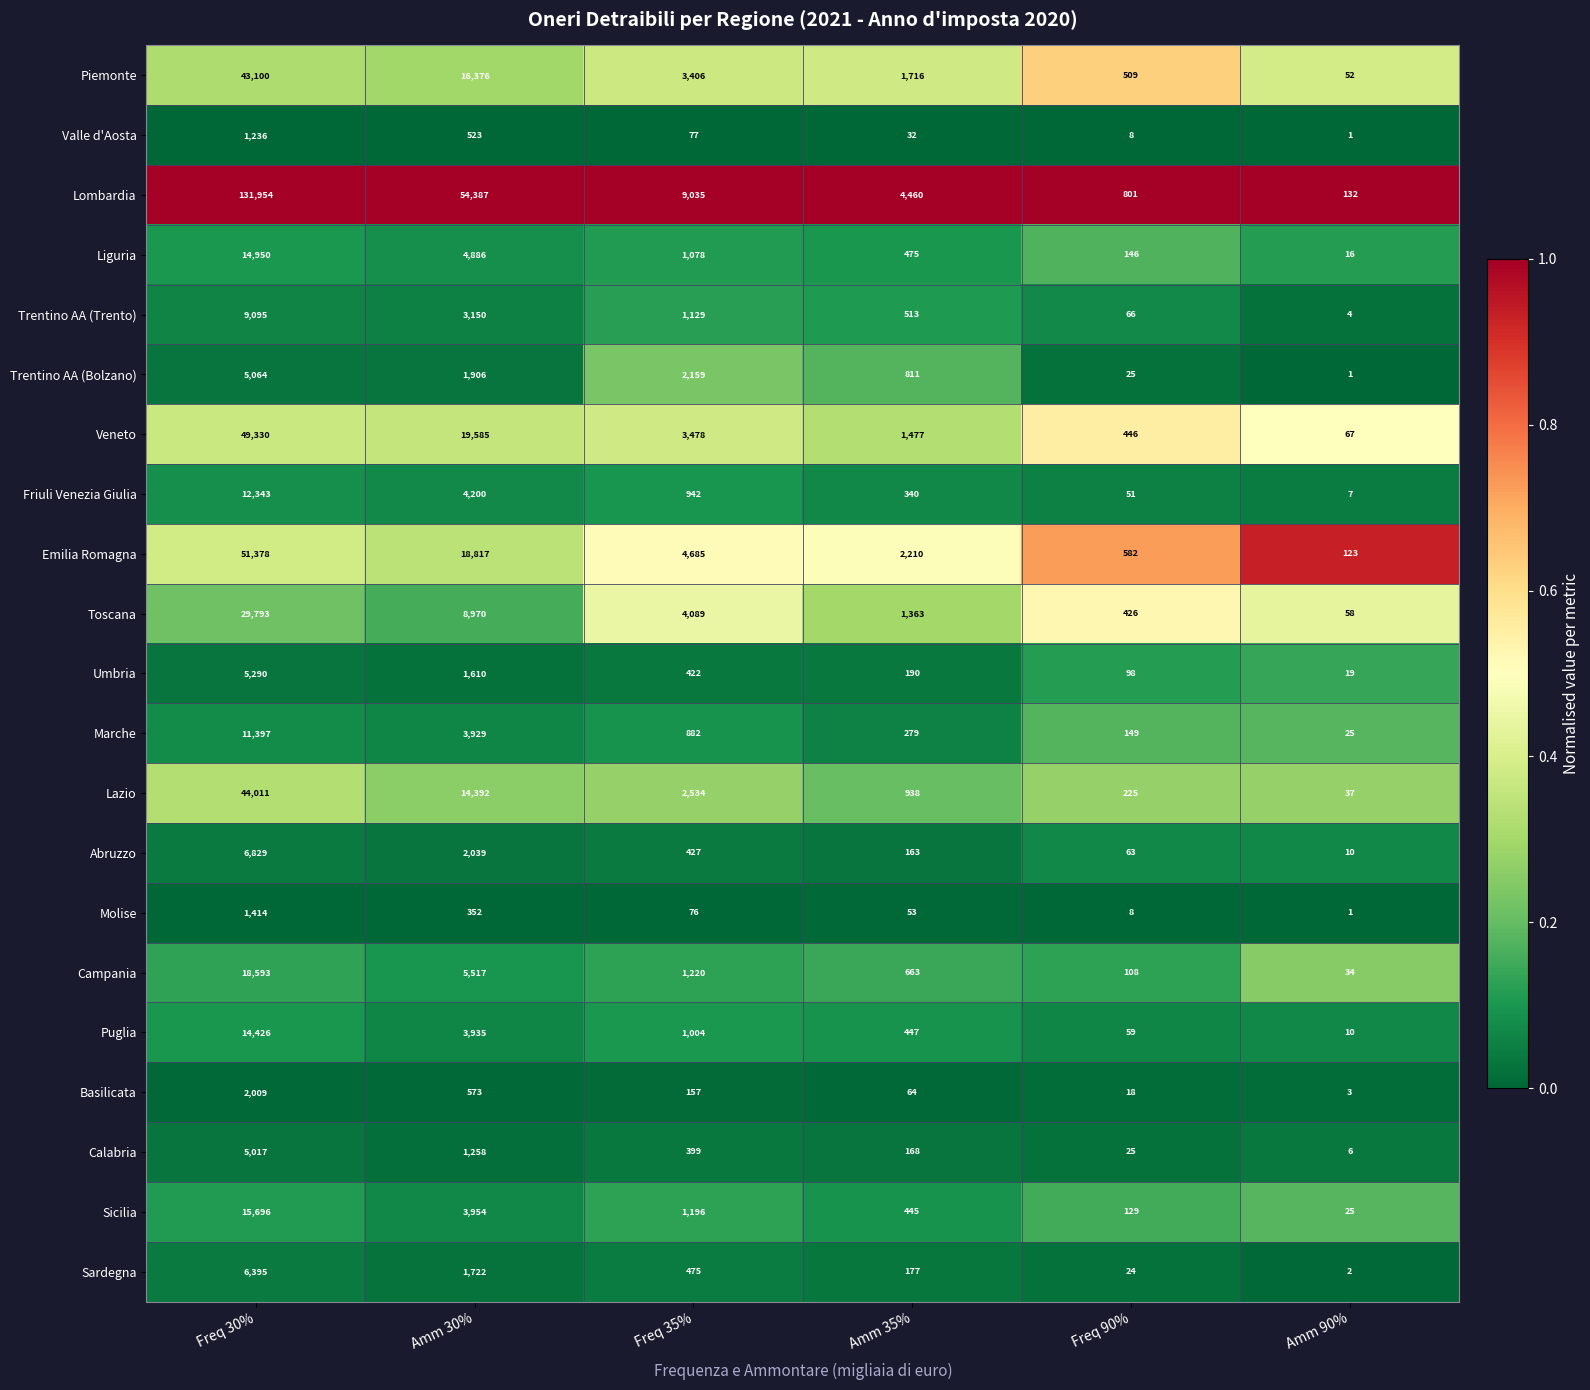

What is the difference between the highest and lowest values at Amm 90%?

131